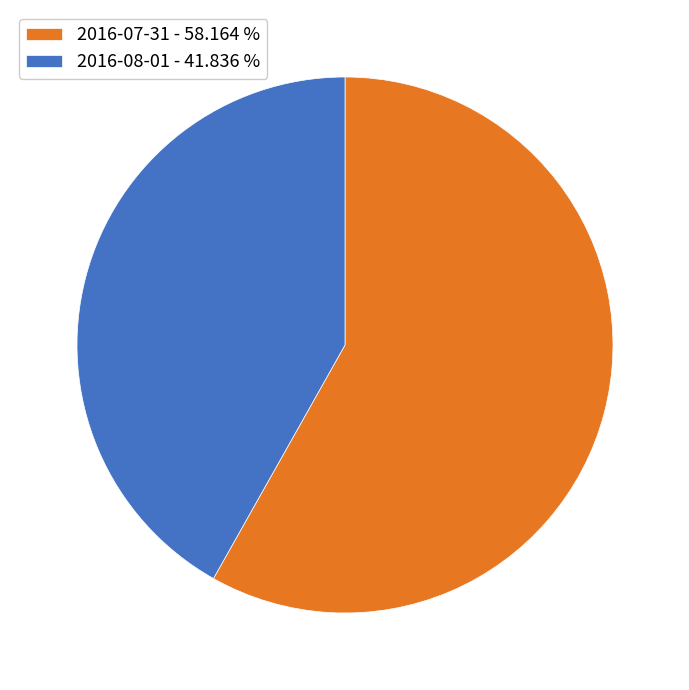

How many slices are in this pie chart?

2